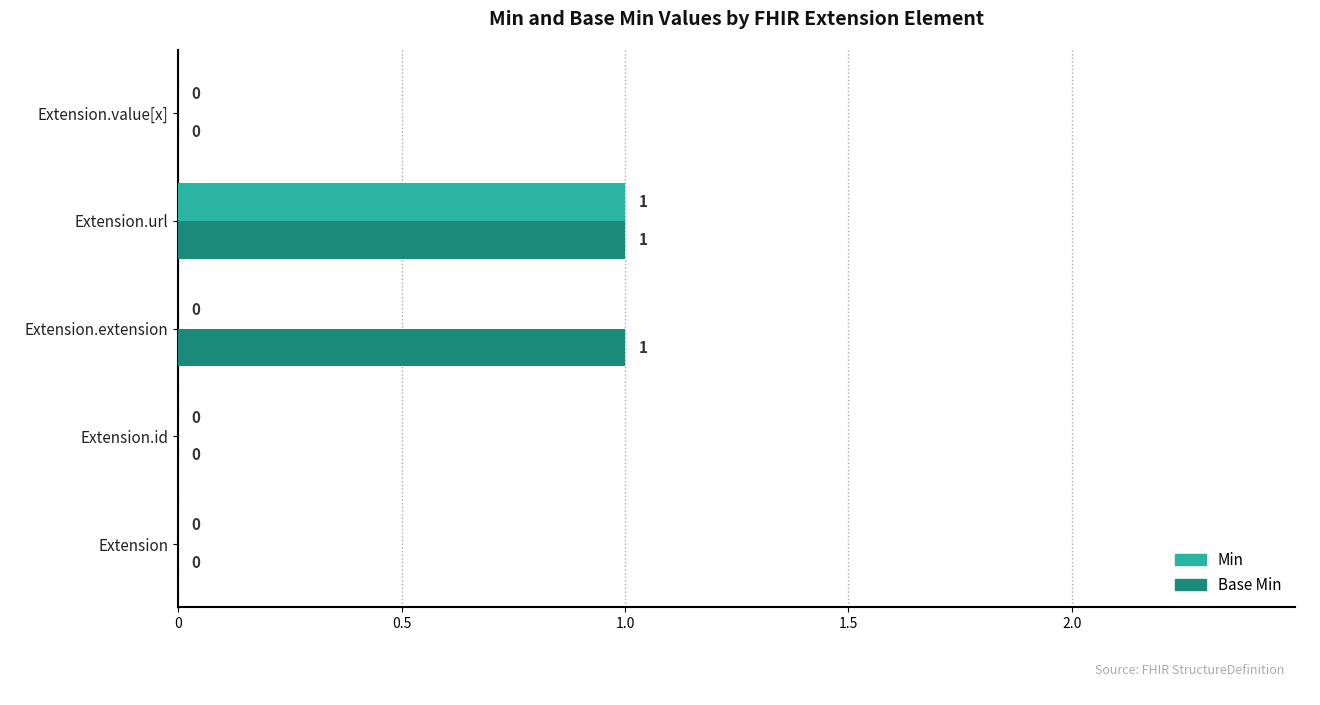

Is the value of Base Min at Extension.extension greater than the value of Min at Extension.extension?

Yes